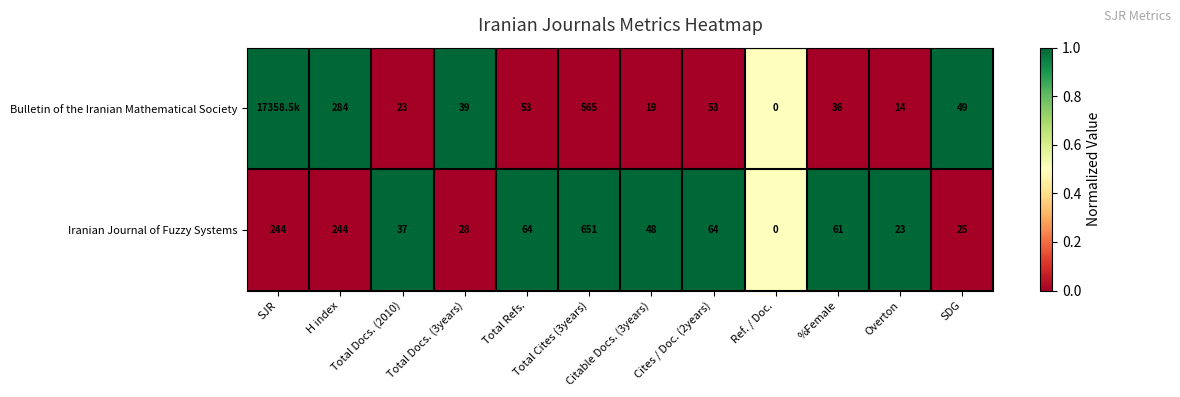

At Total Docs. (2010), list the series in order from largest to smallest.

Iranian Journal of Fuzzy Systems, Bulletin of the Iranian Mathematical Society